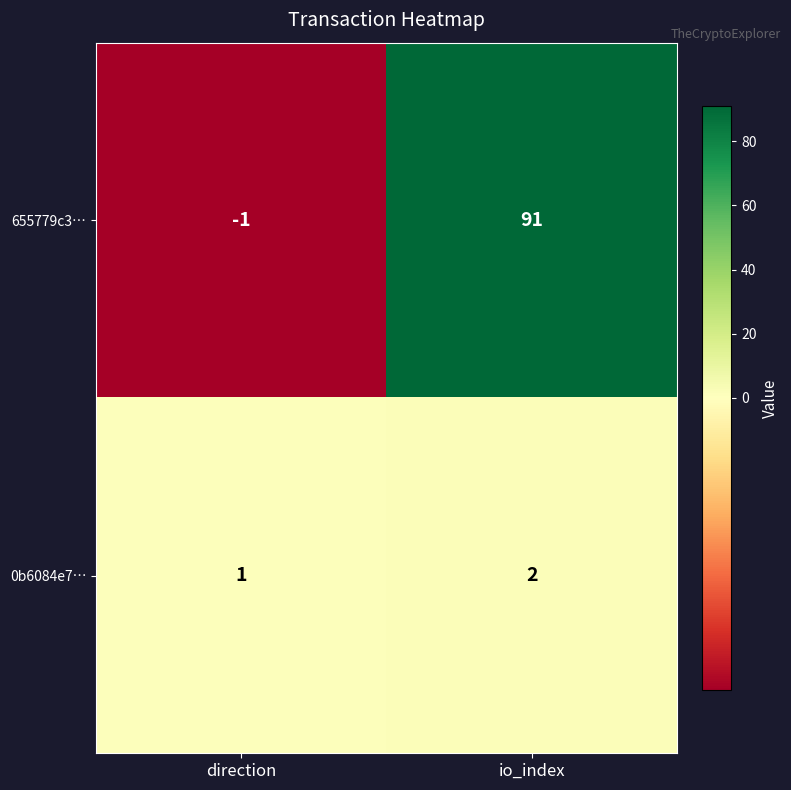

At how many categories does at least one series exceed 44?

1